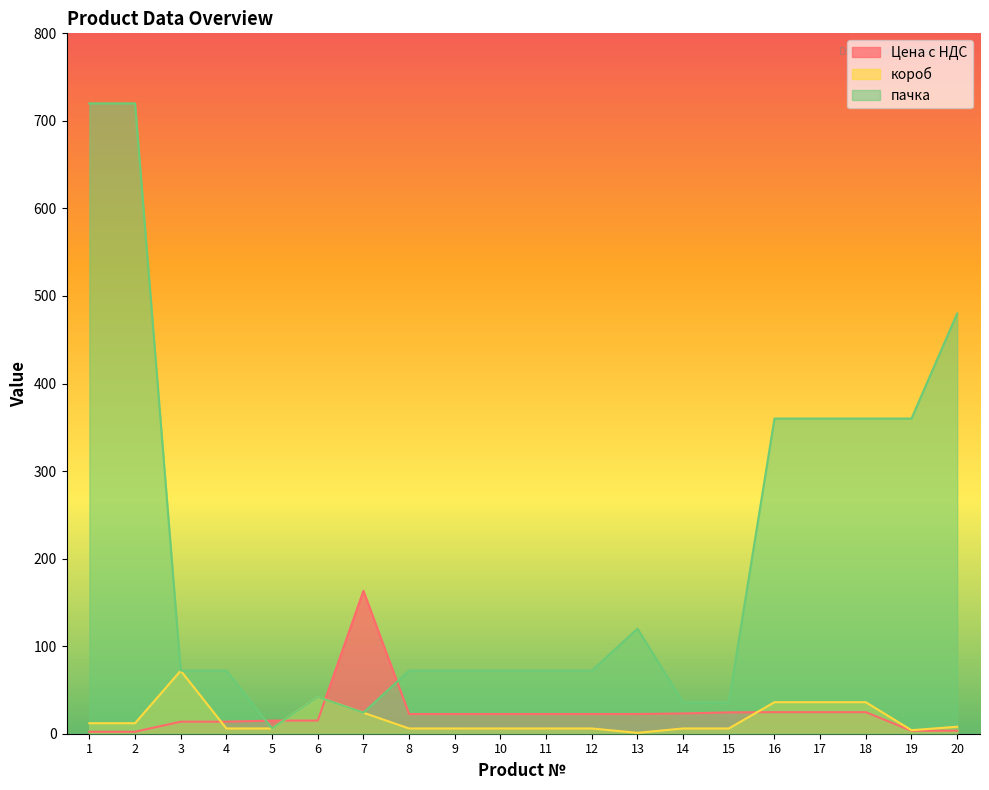

What is the difference between the maximum and second lowest values in the Цена с НДС series?

161.0